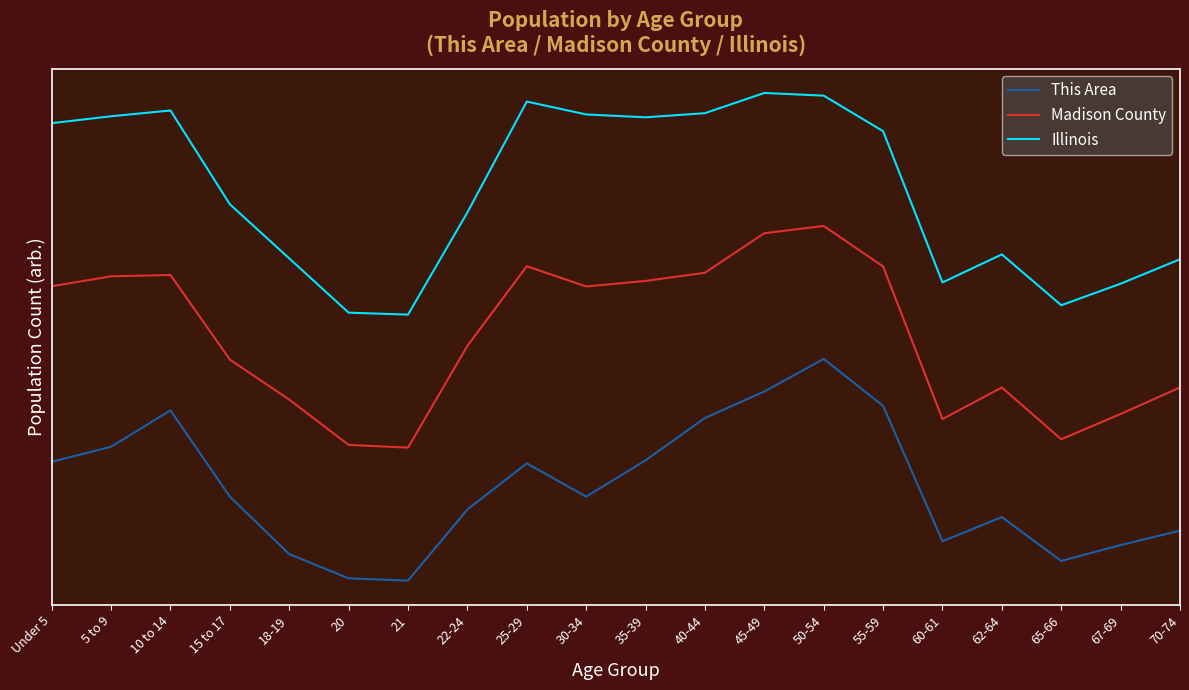

True or false: Illinois and This Area cross at least once.

False